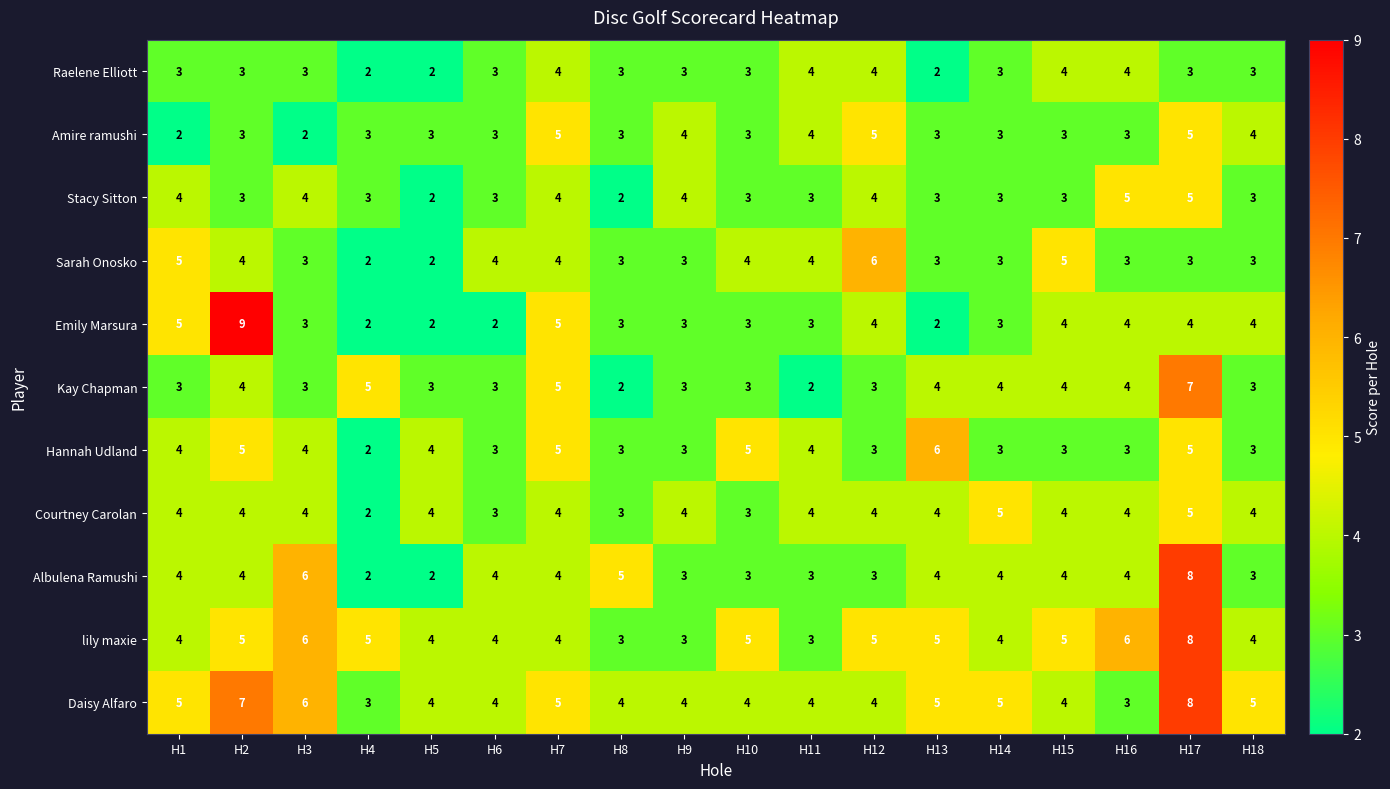

What value does the Sarah Onosko series have at H3?

3